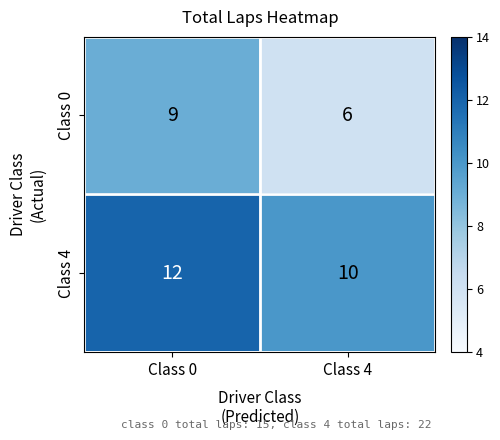

How many data points in Class 0 are less than 9?

1